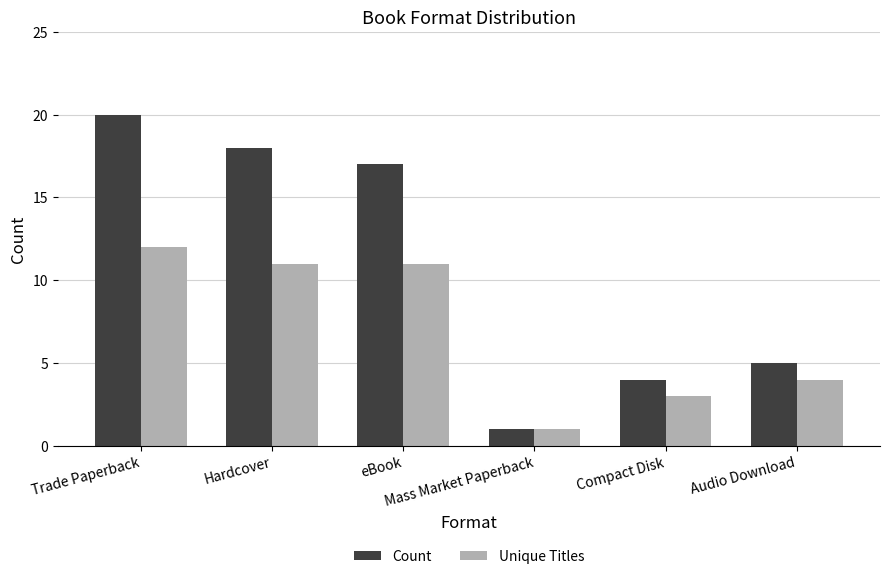

The value of Unique Titles at Mass Market Paperback is 2. True or false?

False